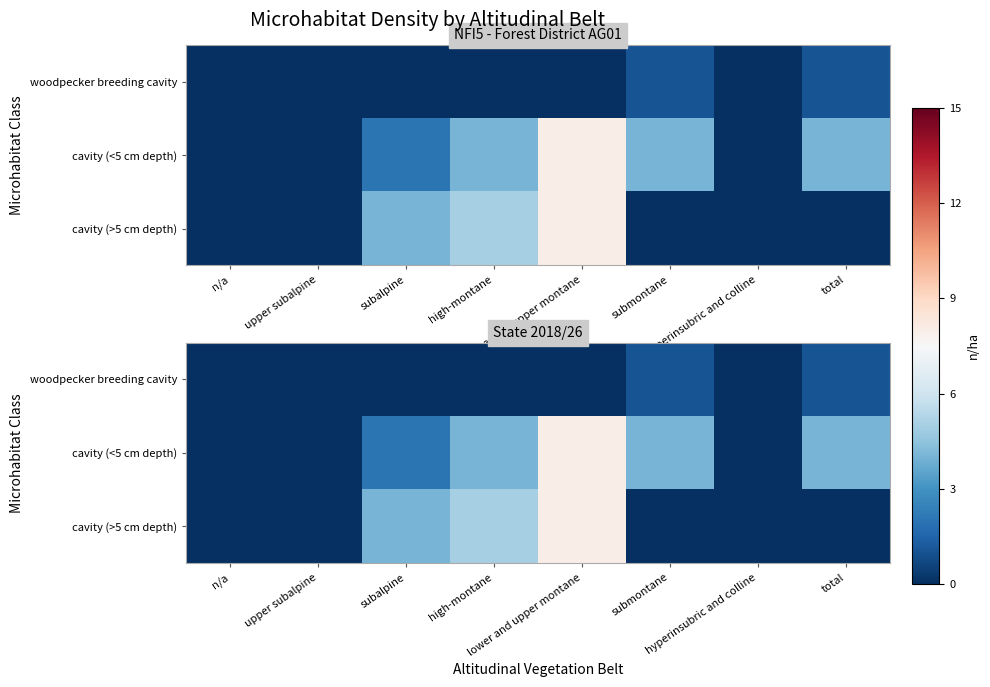

What is the total value across all series at submontane?

5